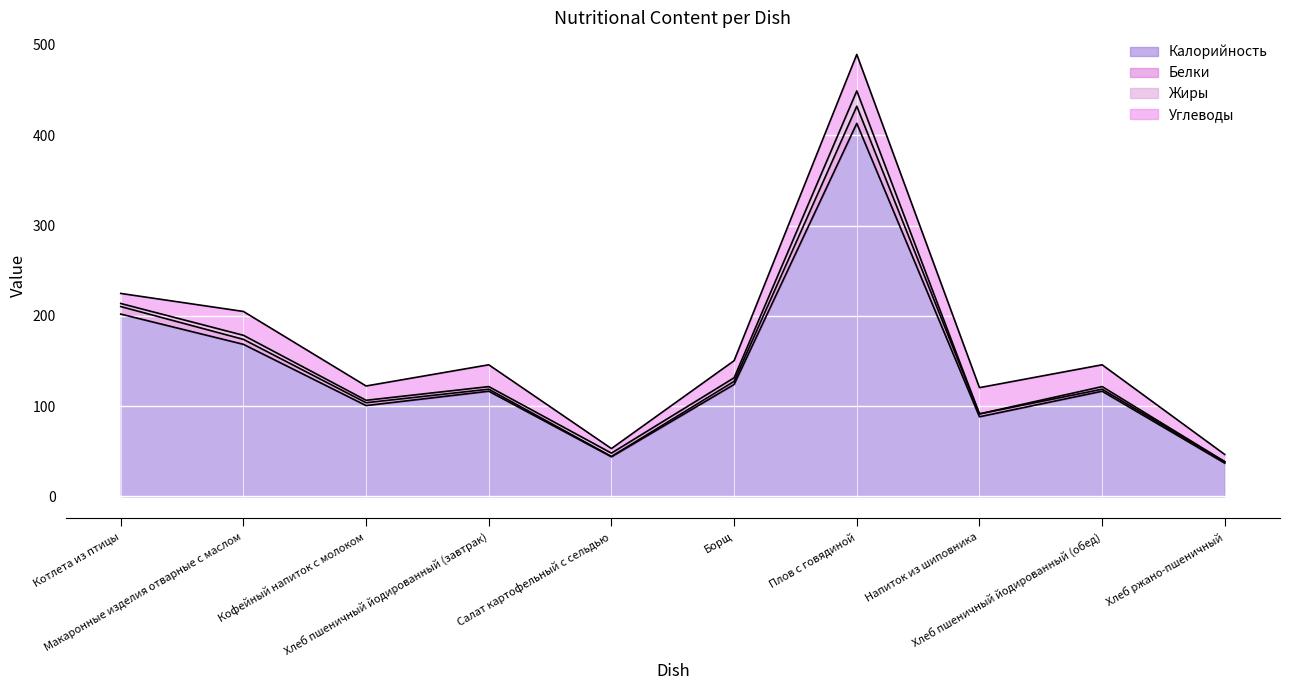

True or false: Калорийность has more than 2 points higher than both neighbors.

True